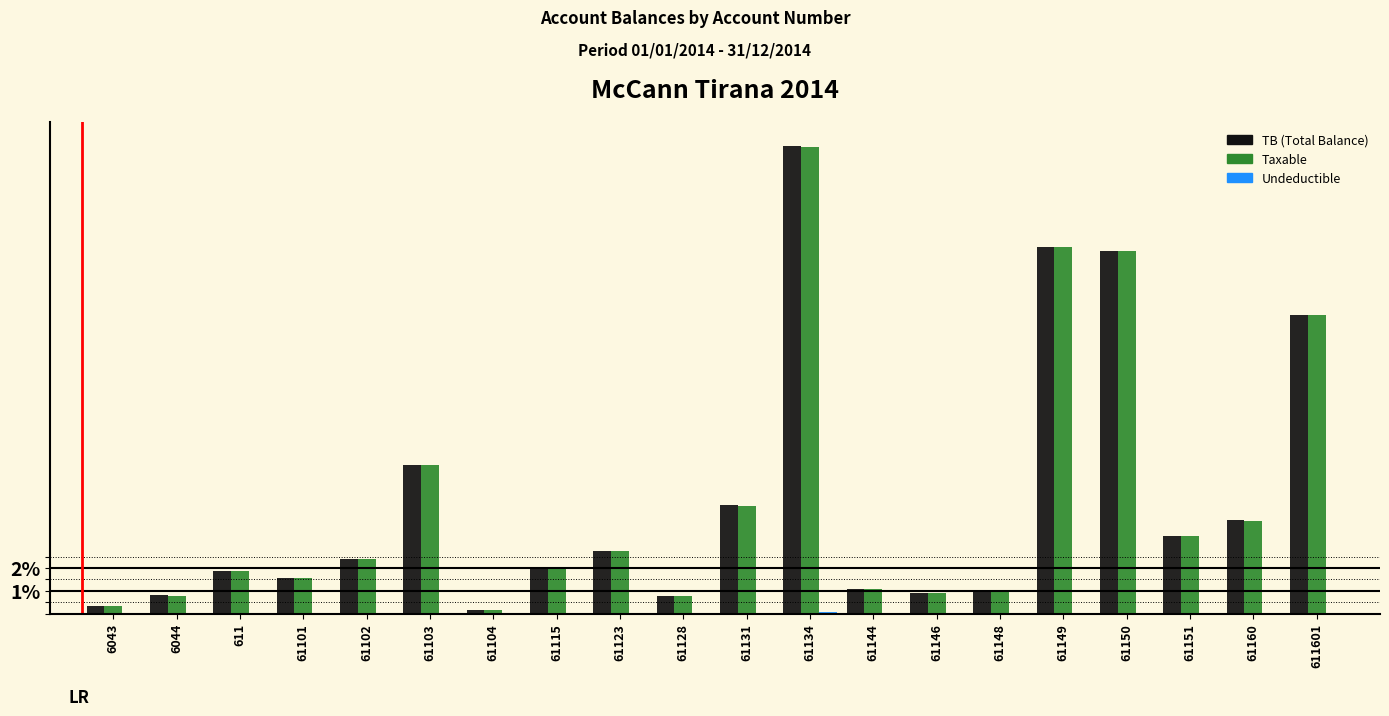

How many groups of bars are there?

20